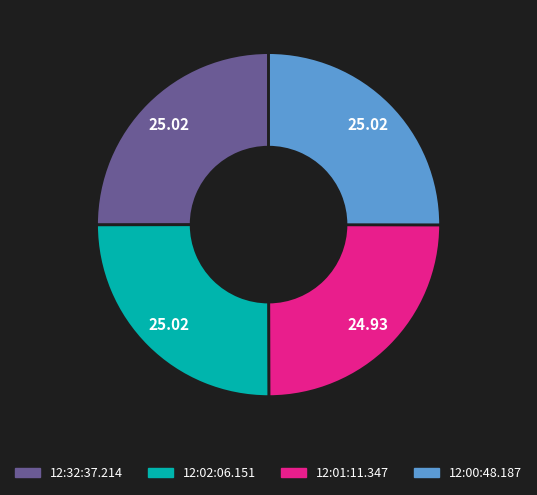

Approximately how many times larger is the value at 12:00:48.187 compared to 12:01:11.347?

1.0